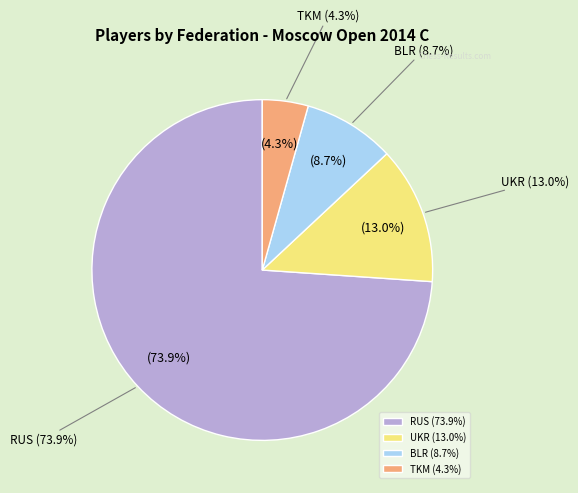

Does UKR account for over 50% of the chart?

No